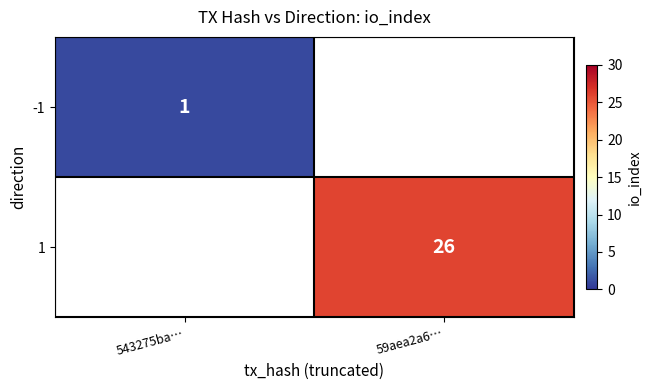

The 1 series shows 38 at 59aea2a6…. True or false?

False